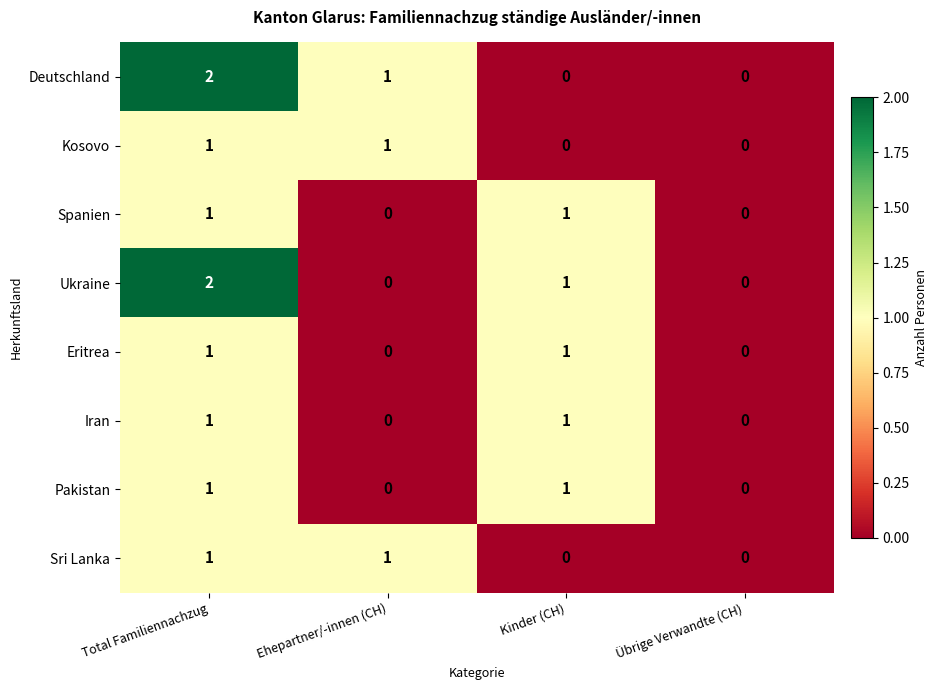

The Kosovo series shows 2 at Ehepartner/-innen (CH). True or false?

False